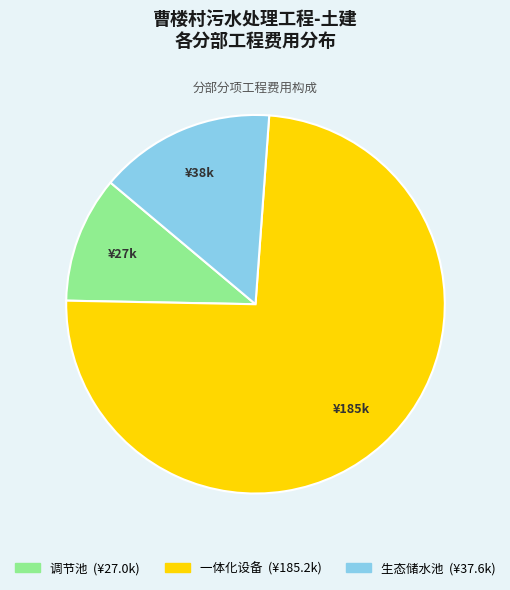

Which category has the smallest portion of the pie?

调节池